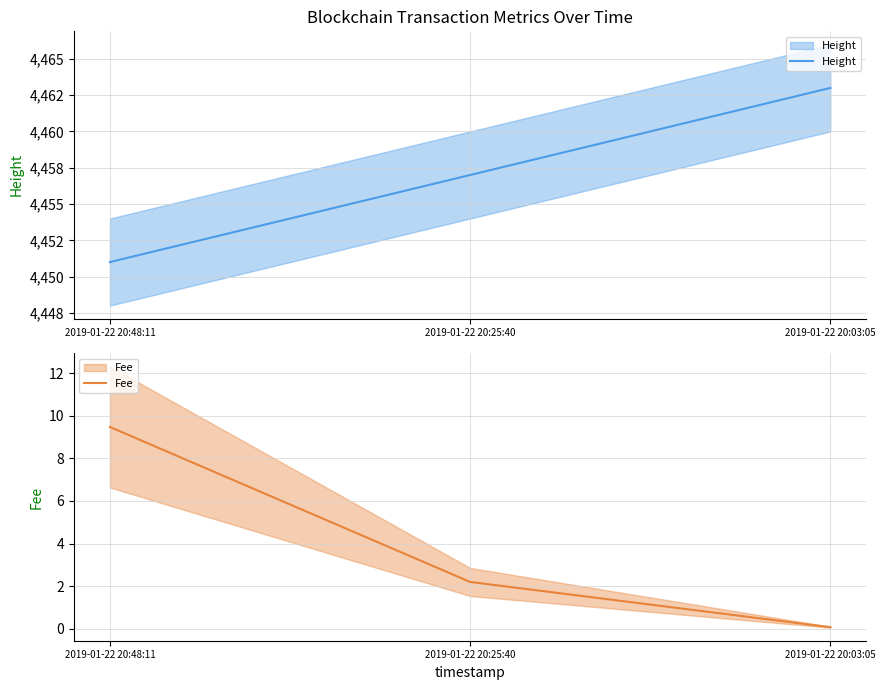

Reading right to left, transcribe all the data shown in this chart.

Height: 4463.0	4457.0	4451.0
Fee: 0.1	2.2	9.5